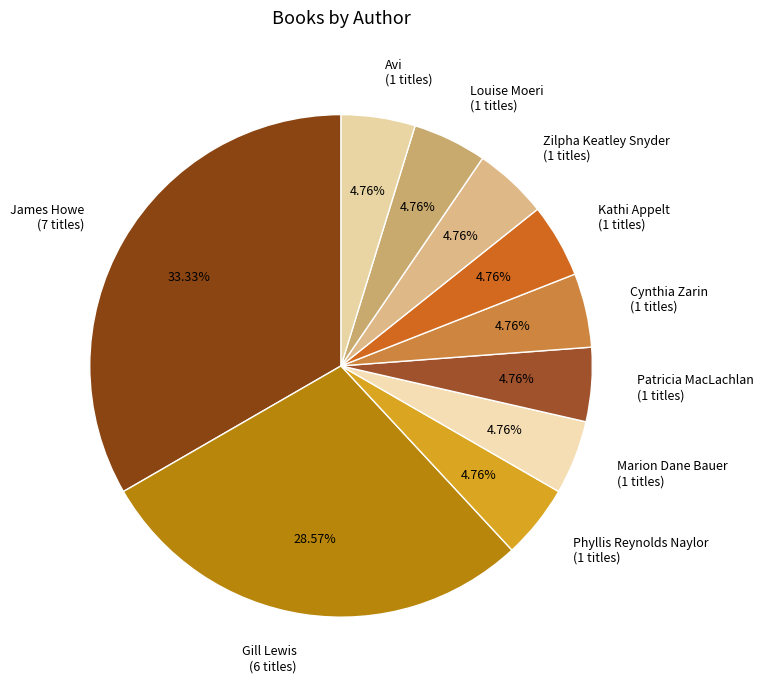

How many slices are in this pie chart?

10